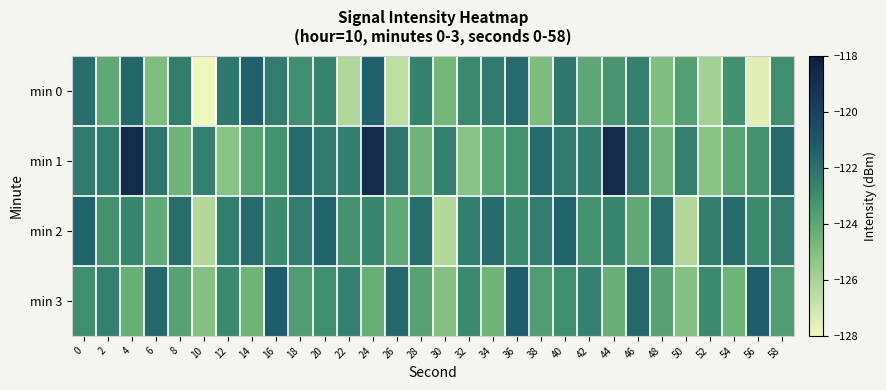

Between 46 and 18, which is larger?

46